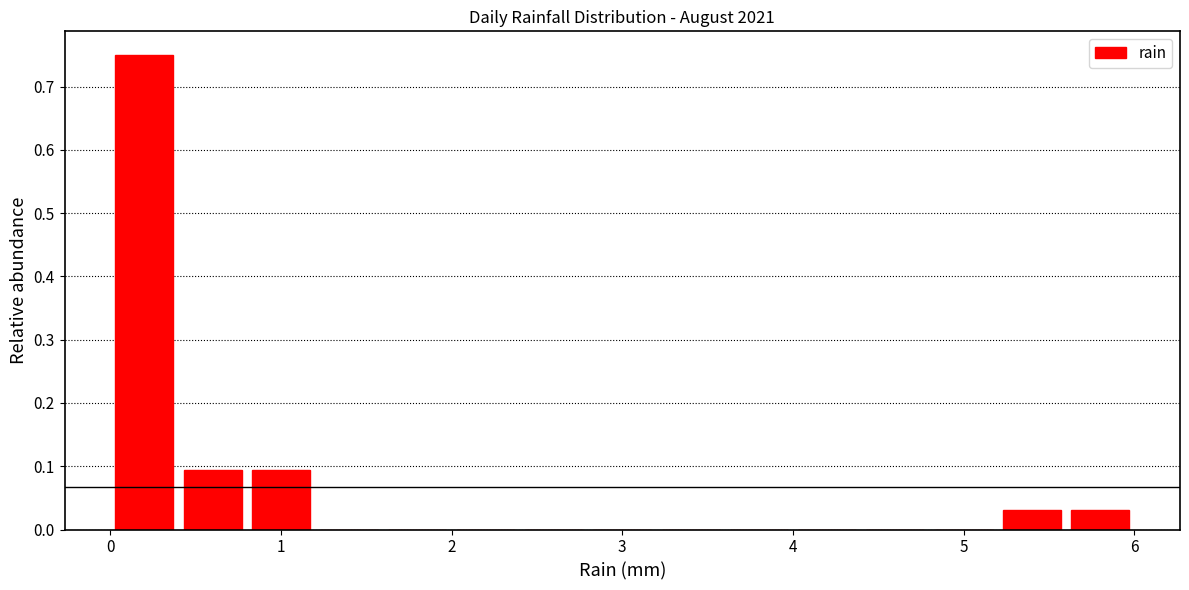

Over which range of the x-axis is the bar tallest?

0.0 to 0.4